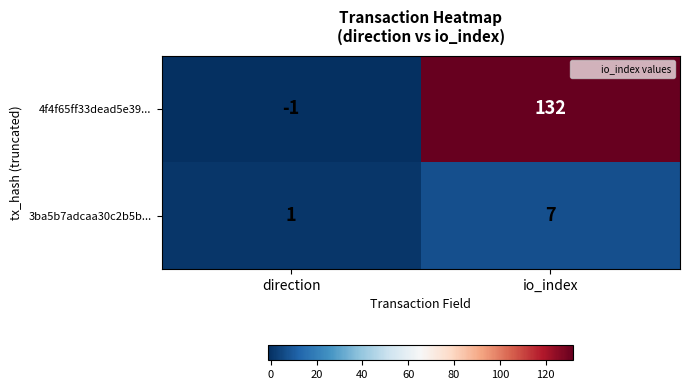

What value does the 3ba5b7adcaa30c2b5b... series have at io_index?

7